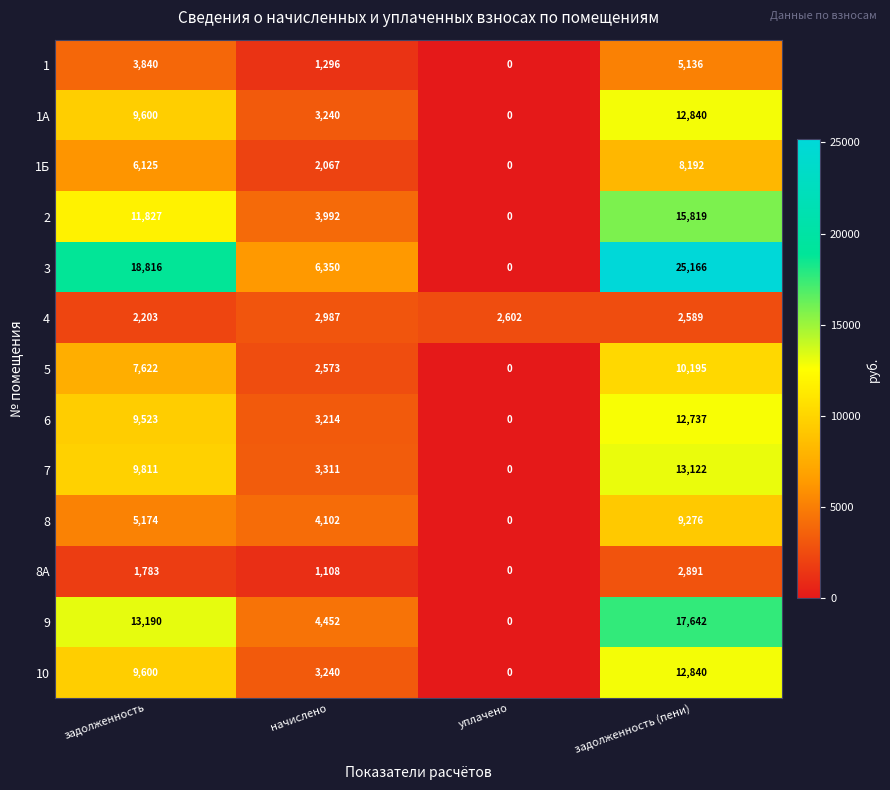

Which category has the highest value in the 6 series?

задолженность (пени)